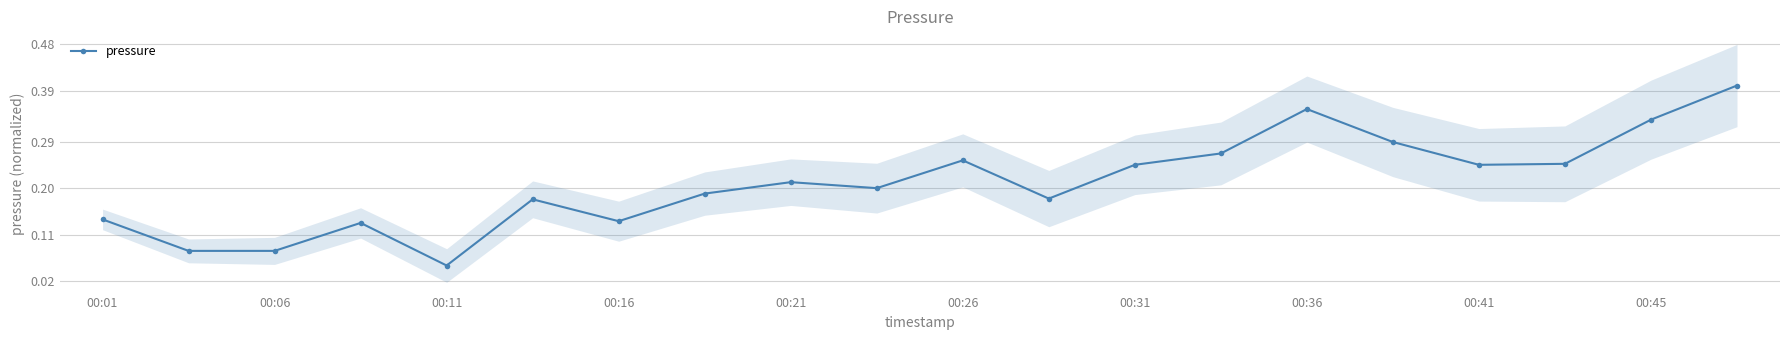

Reading left to right, extract all data points from this chart.

0.1	0.1	0.1	0.1	0.1	0.2	0.1	0.2	0.2	0.2	0.3	0.2	0.2	0.3	0.4	0.3	0.2	0.2	0.3	0.4